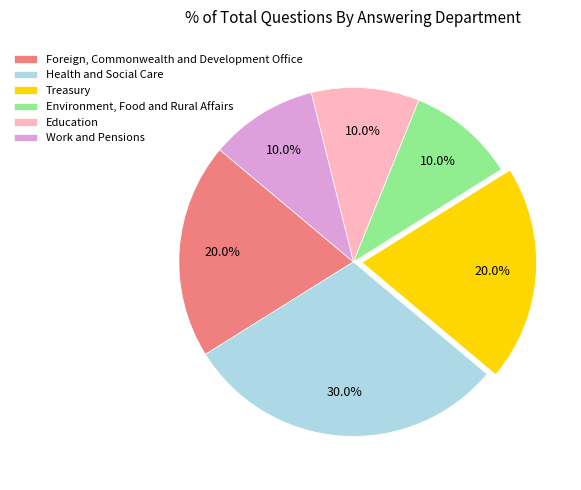

Between Foreign, Commonwealth and Development Office and Environment, Food and Rural Affairs, which is larger?

Foreign, Commonwealth and Development Office